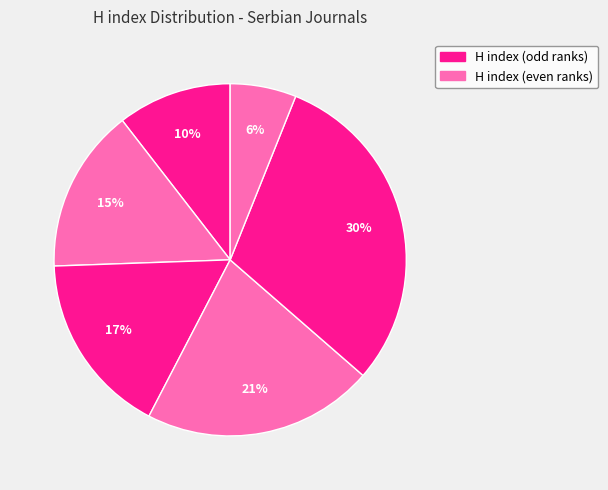

Count the number of slices in the pie.

6